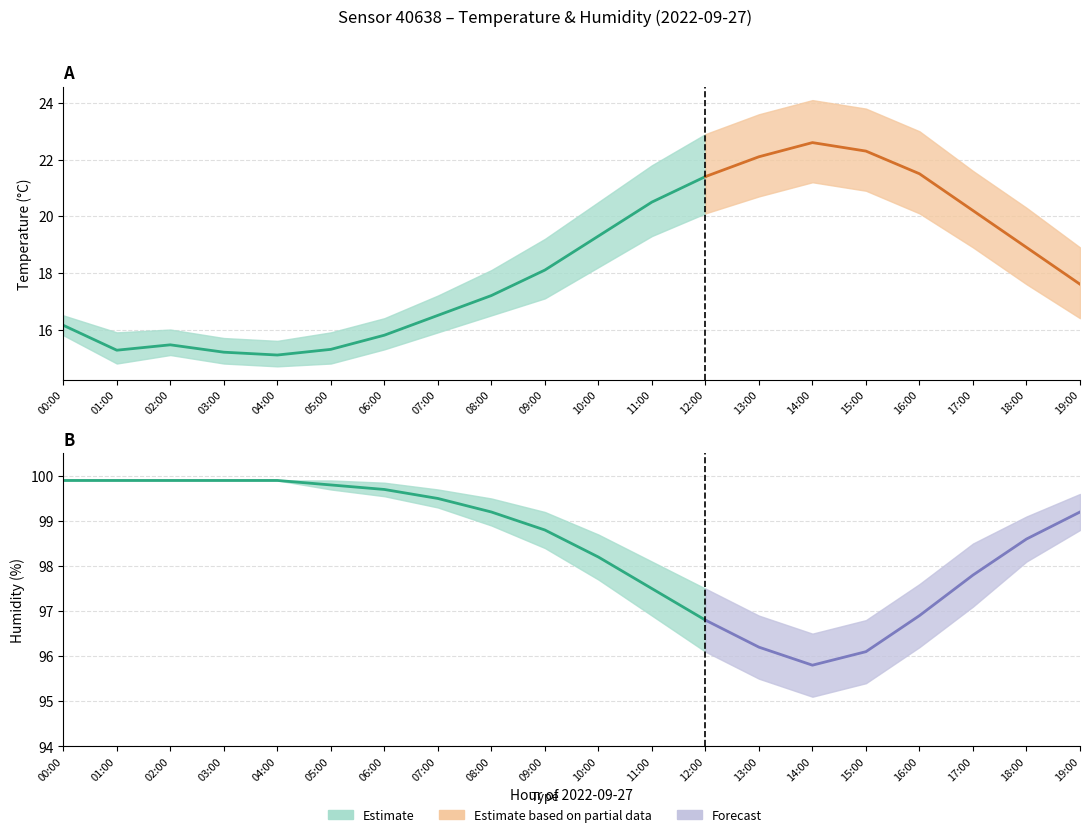

What is the difference between the highest and lowest values at 13:00?

76.2